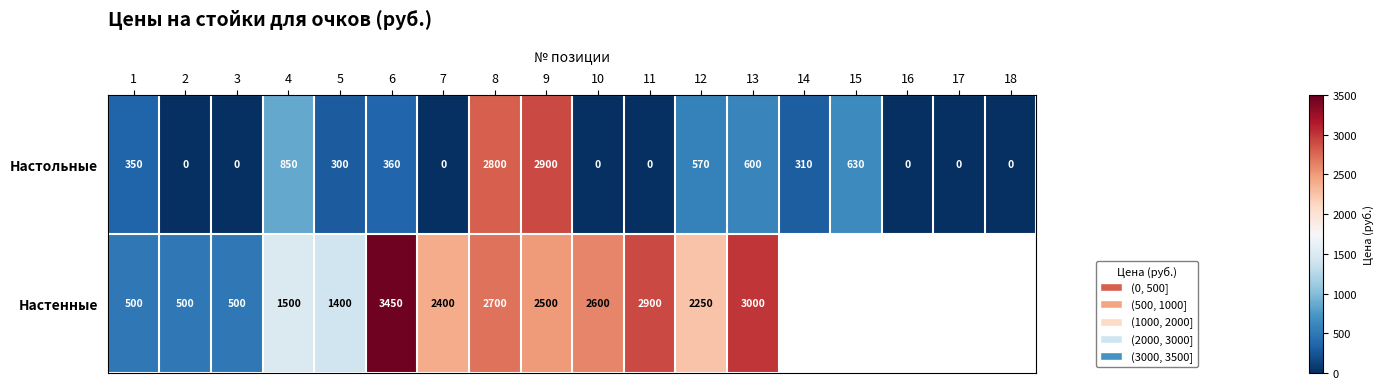

What is the difference between the maximum and second lowest values in the Настольные series?

2900